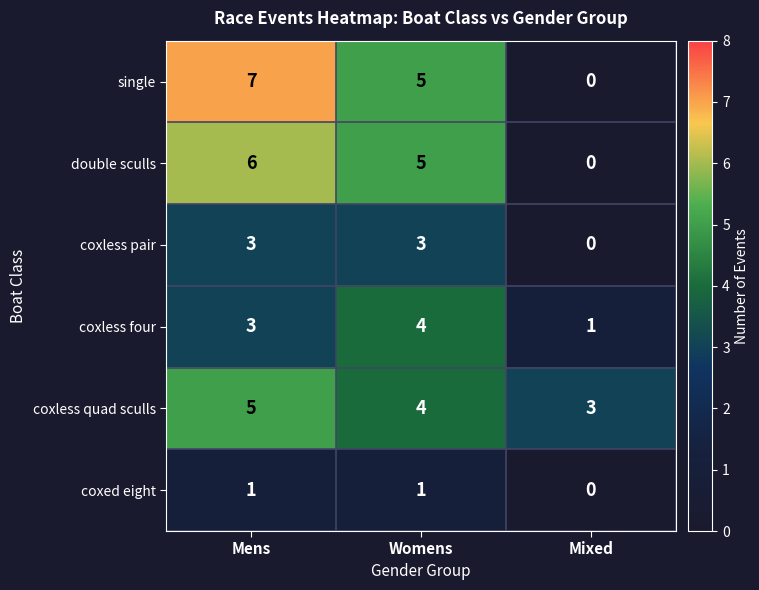

How many positive values does the single series have?

2